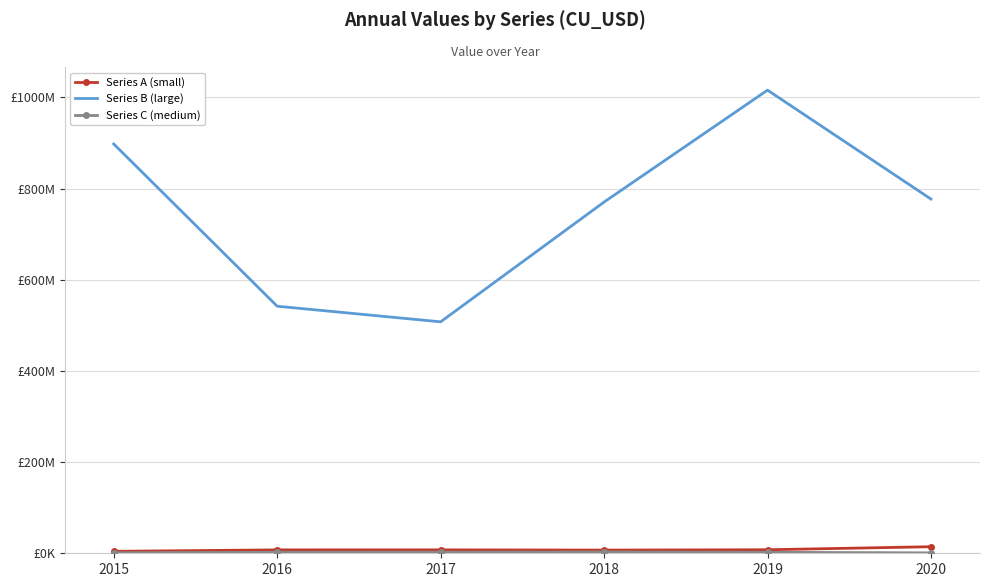

Reading left to right, list all the values displayed in this chart.

Series A (small): 2015=4254125	2016=7447526	2017=7485713	2018=6980036	2019=7725045	2020=14382823
Series B (large): 2015=897710383	2016=541864002	2017=507635842	2018=770348576	2019=1015800531	2020=776927359
Series C (medium): 2015=1173060	2016=2240797	2017=2415686	2018=2887645	2019=2191328	2020=911139